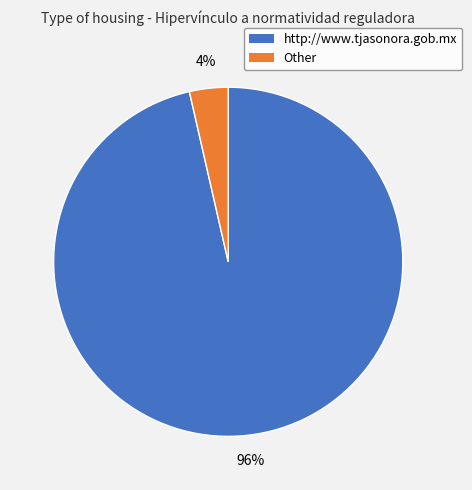

The Other slice represents 4% of the pie. True or false?

True